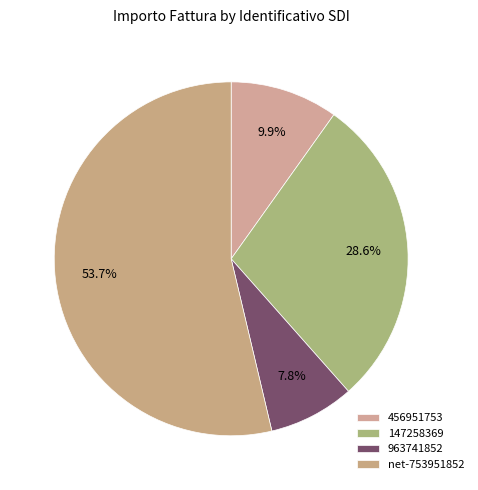

Is it true that 456951753 is 10% of the pie?

True